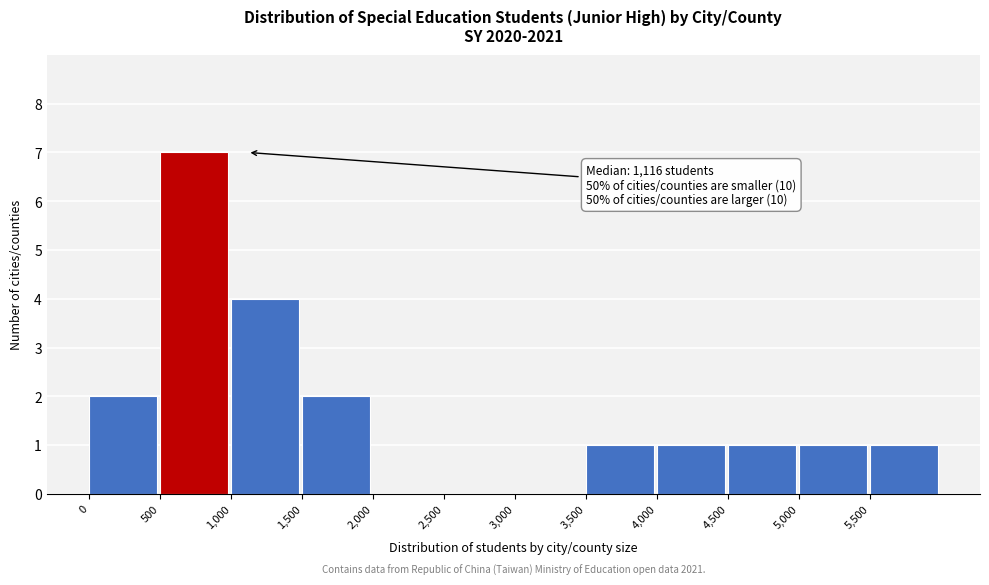

Which range on the x-axis has the tallest bar?

500 to 1000